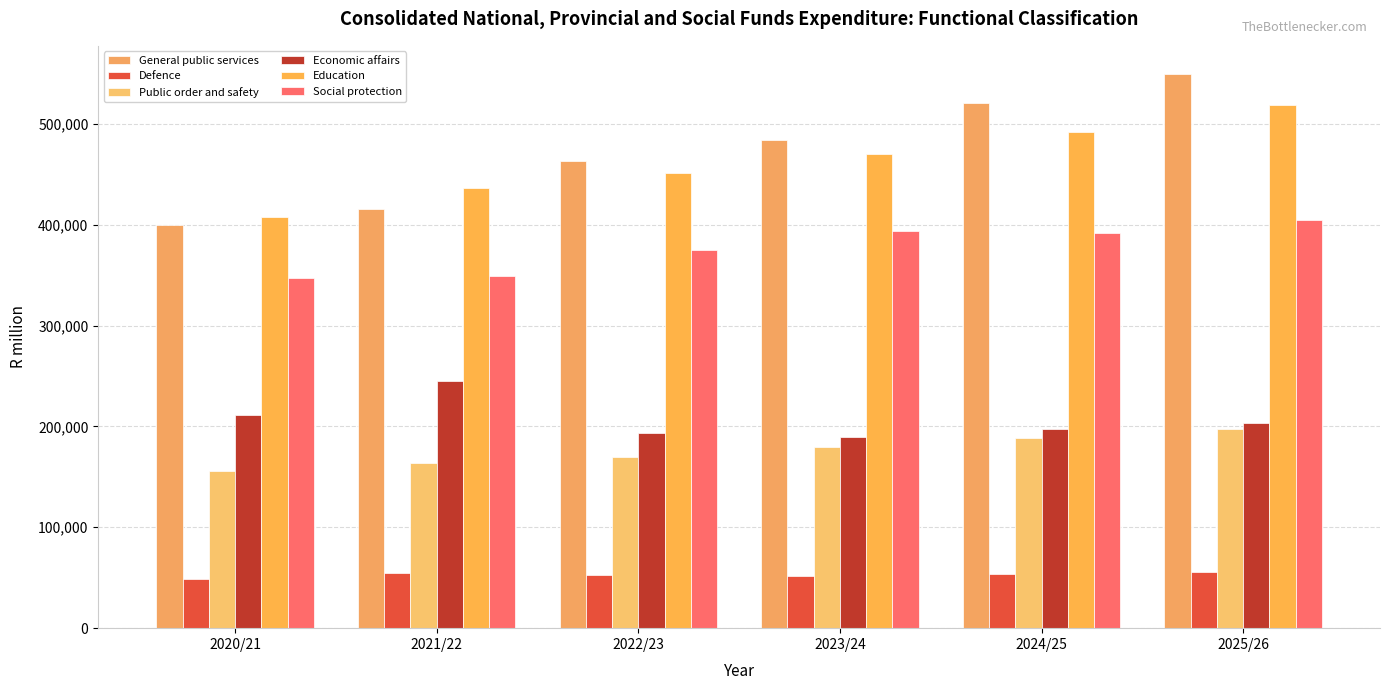

Count the number of data series in this chart.

6